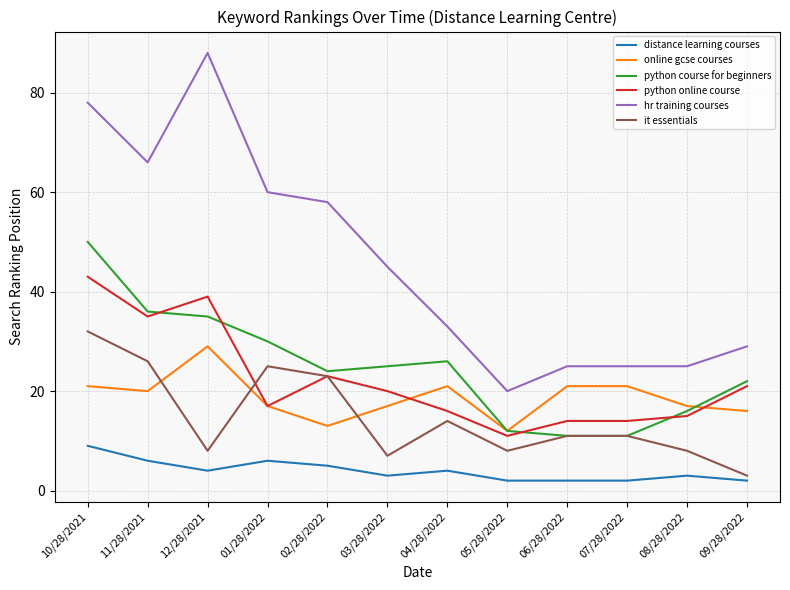

At which category does hr training courses reach its first local peak?

12/28/2021